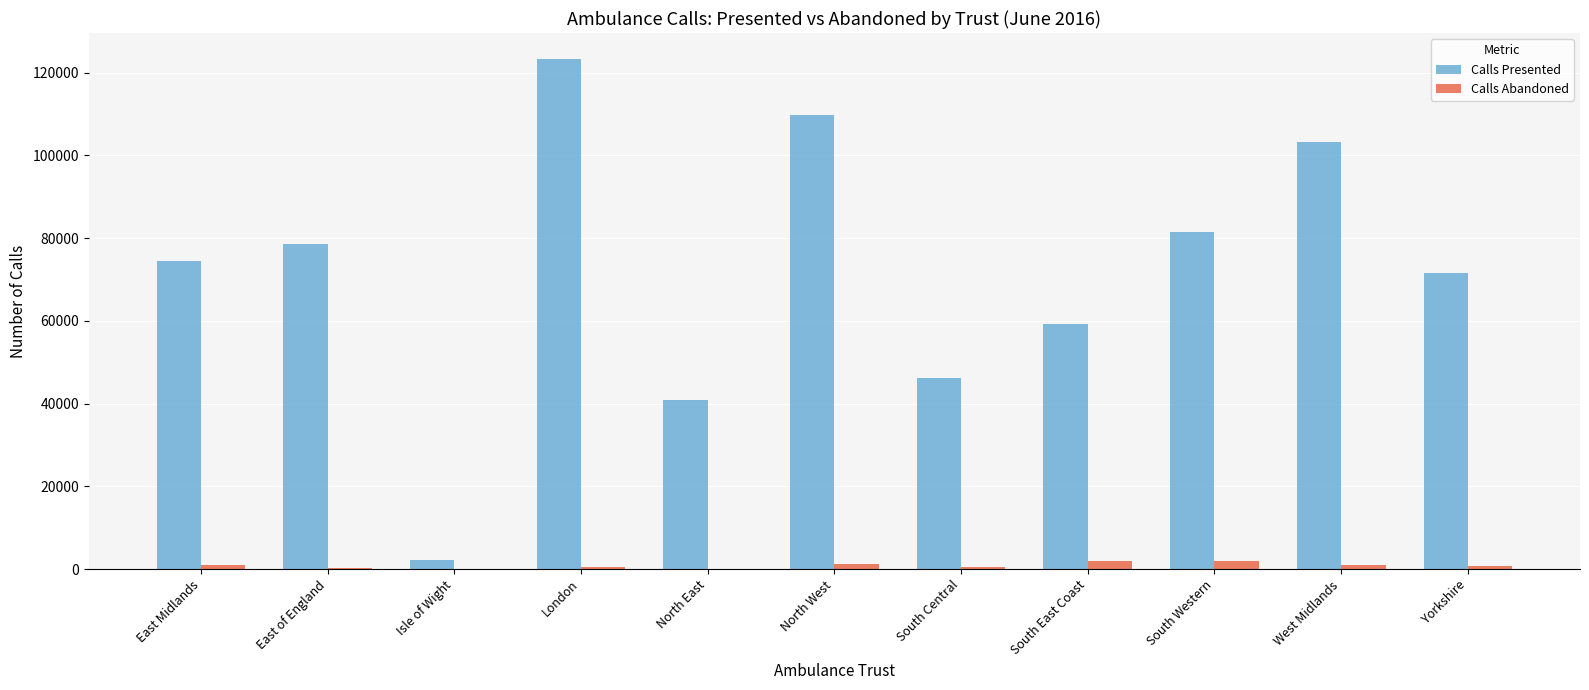

Which series changed the most between East Midlands and West Midlands?

Calls Presented